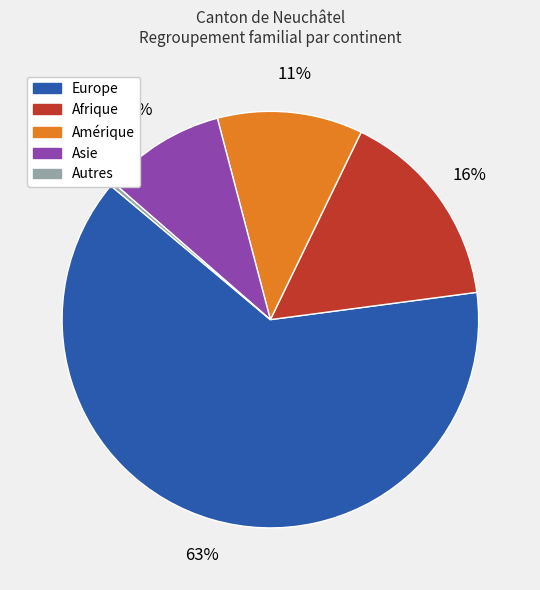

To the nearest percent, what percentage of the pie is Afrique?

16%